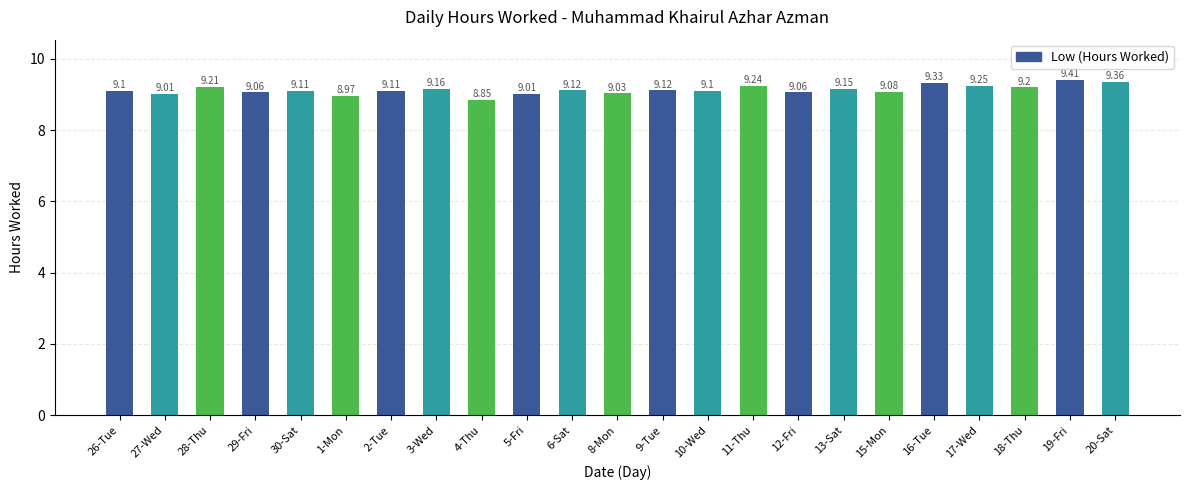

What is the change in value from 9-Tue to 16-Tue?

+0.2